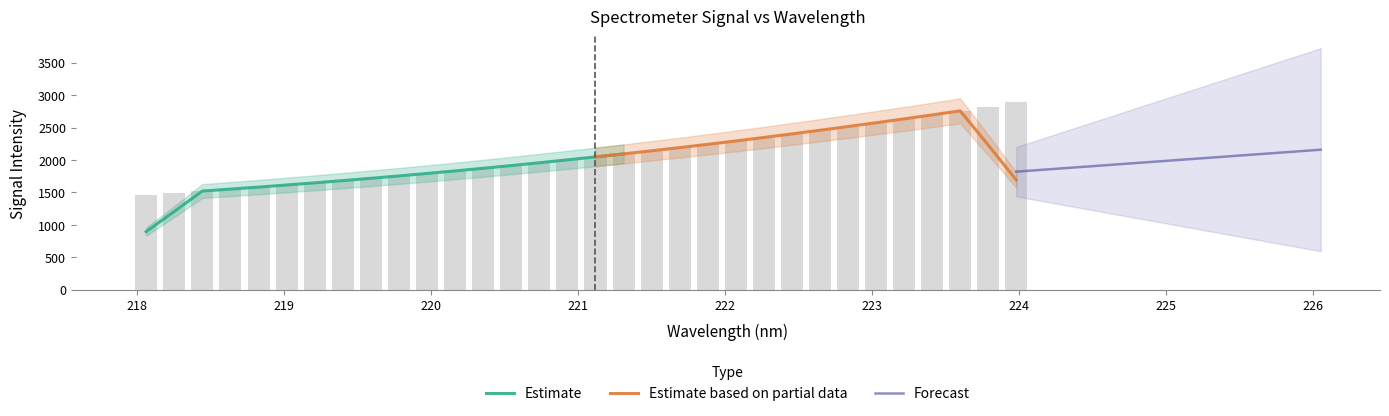

What is the greatest value displayed?

2886.3